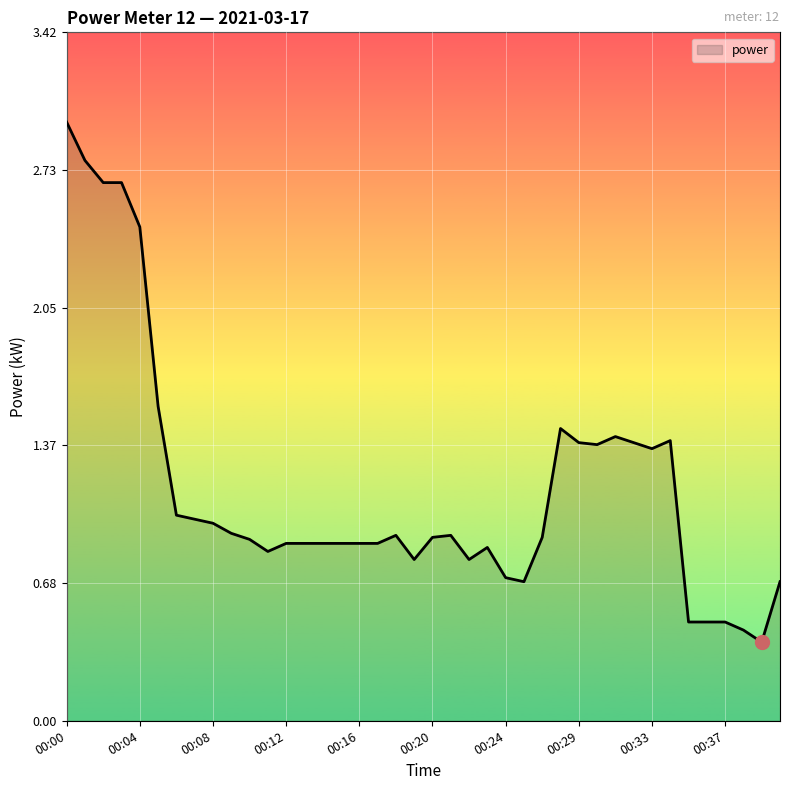

Does the chart have visible grid lines?

Yes